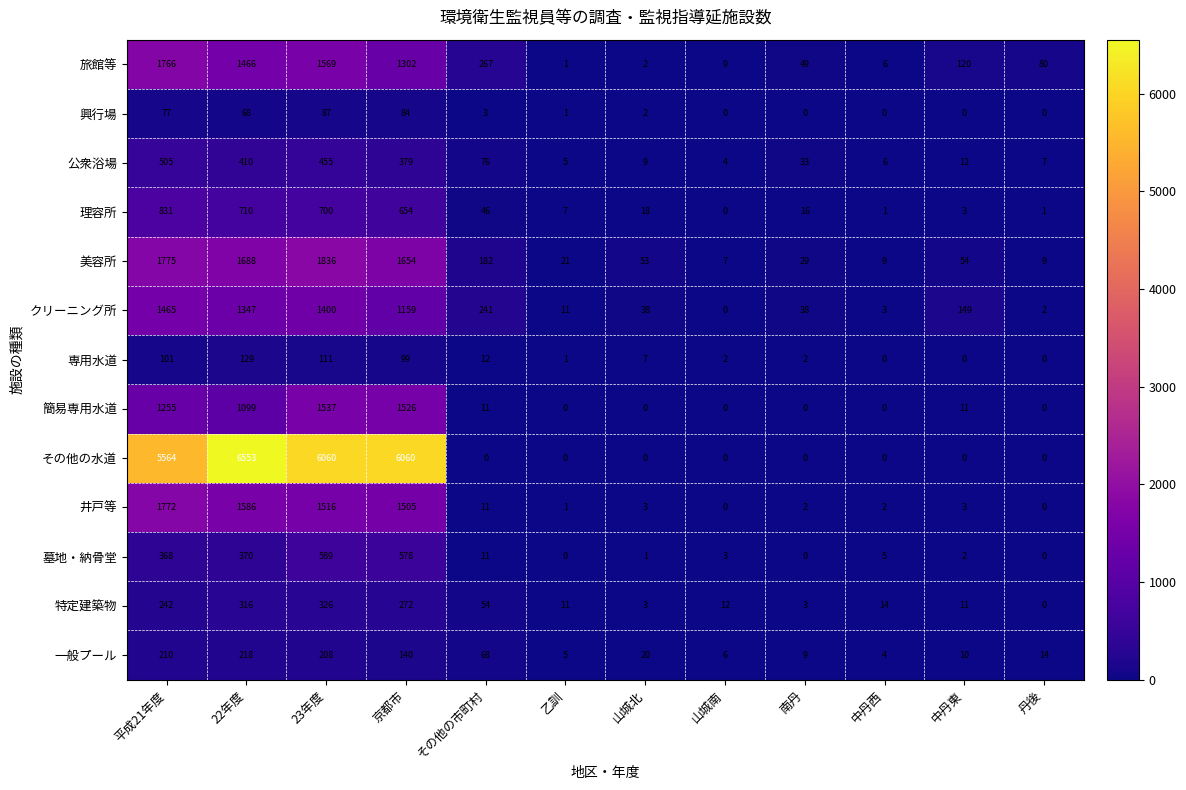

Which category has the highest value across all series?

22年度